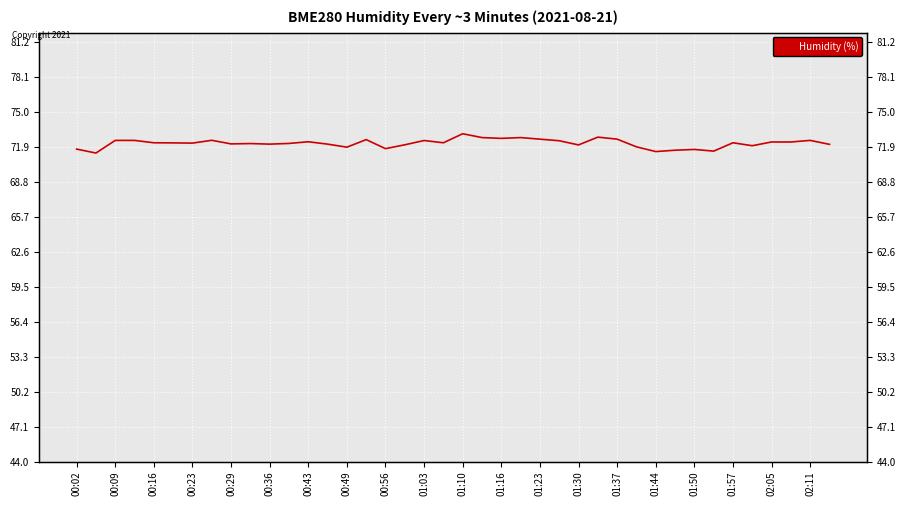

The value at 01:30 is 72.1. True or false?

True